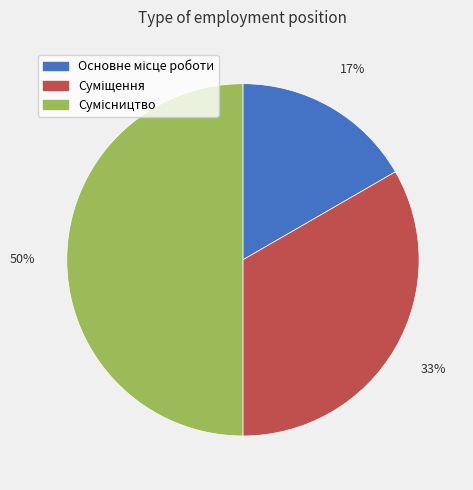

To the nearest percent, what is the average slice percentage?

33%